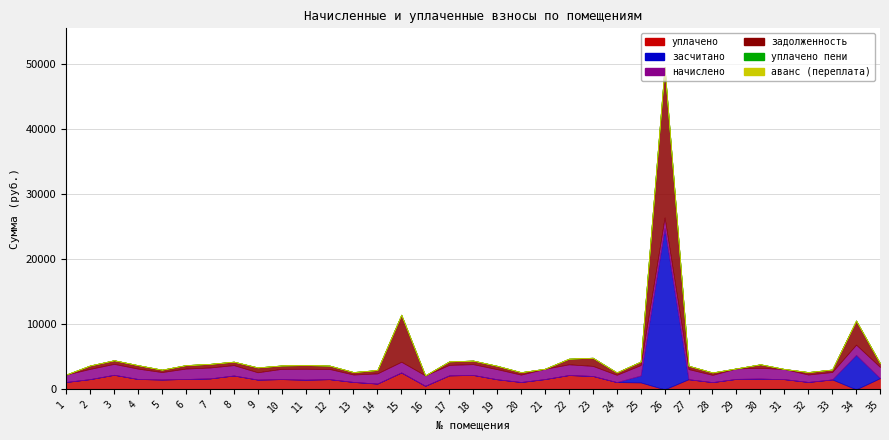

How many series are shown in this chart?

6